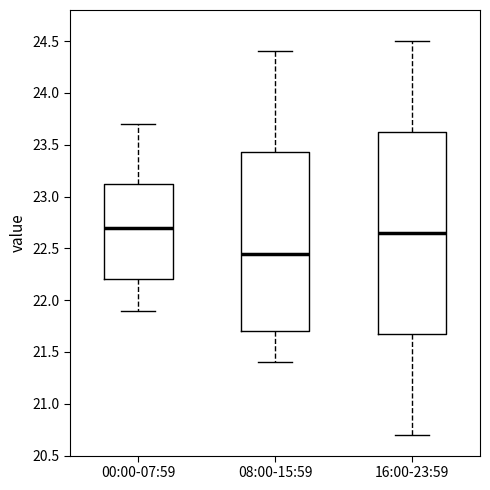

Reading left to right, transcribe this box plot: for each box, give where its median line is, the range the box spans, and where its two whiskers end, as read against the y-axis. The values are not printed on the chart, so give them approximately, as read against the axis.

00:00-07:59: median 22.70, box 22.20 to 23.15, whiskers 21.90 to 23.70
08:00-15:59: median 22.45, box 21.70 to 23.45, whiskers 21.40 to 24.40
16:00-23:59: median 22.65, box 21.70 to 23.65, whiskers 20.70 to 24.50